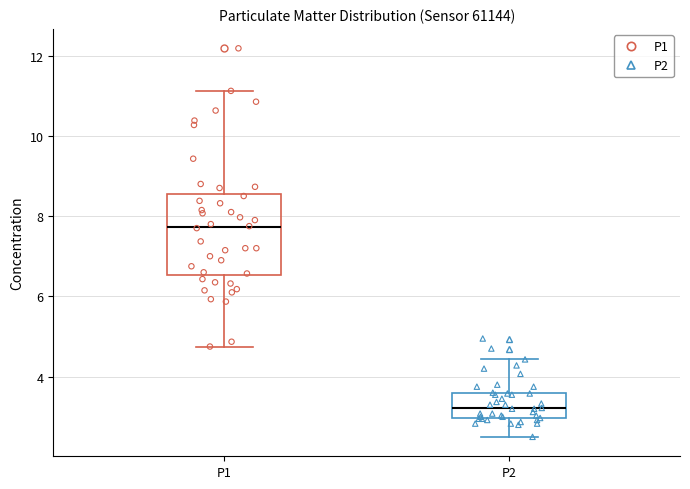

Reading left to right, transcribe this box plot: for each box, give where its median line is, the range the box spans, and where its two whiskers end, as read against the y-axis. The values are not printed on the chart, so give them approximately, as read against the axis.

P1: median 7.8, box 6.6 to 8.6, whiskers 4.8 to 11.2
P2: median 3.2, box 3.0 to 3.6, whiskers 2.6 to 4.4